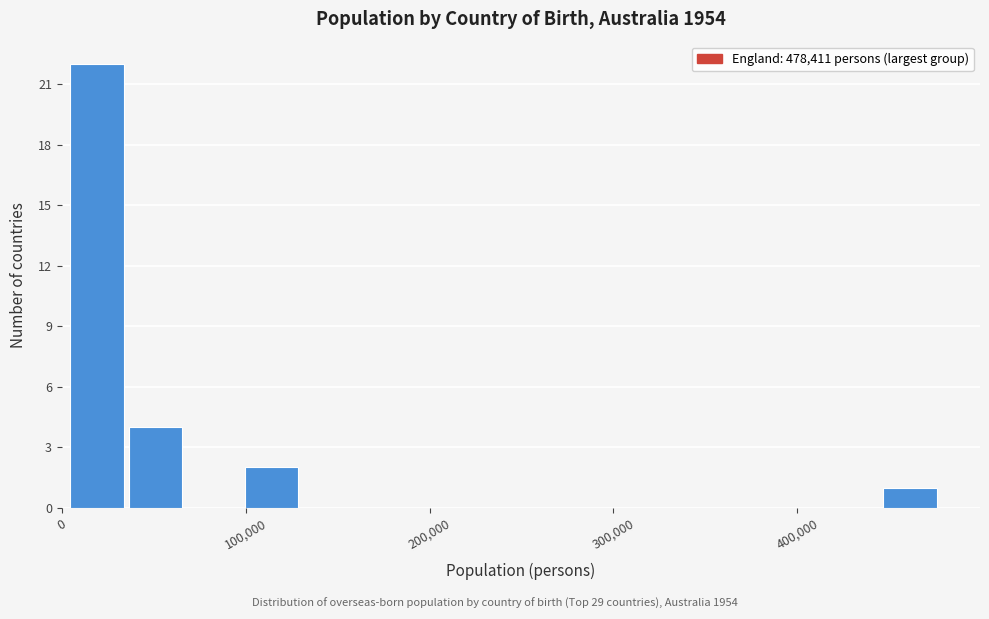

Read against the x-axis, roughly where is the centre of the tallest bar?

20000